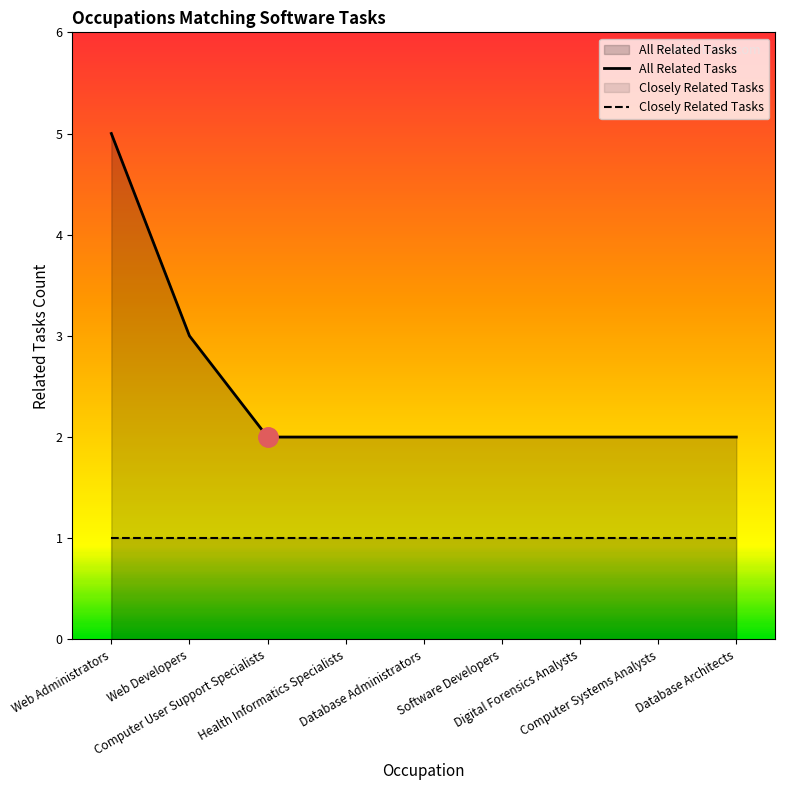

Where is the data nearest to the value 3?

Web Developers